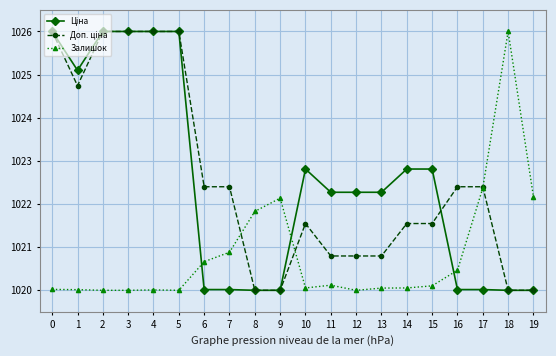

What is the value of the Залишок point at the 18th from the left?

1022.4